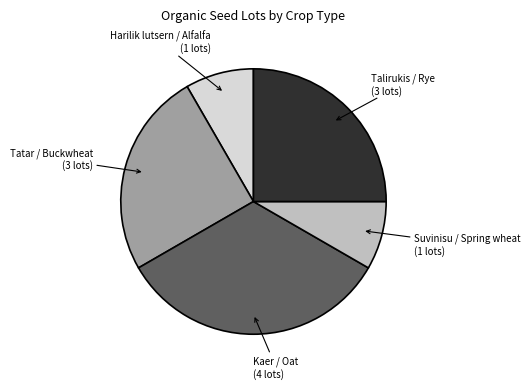

Is there a majority slice in this chart?

No